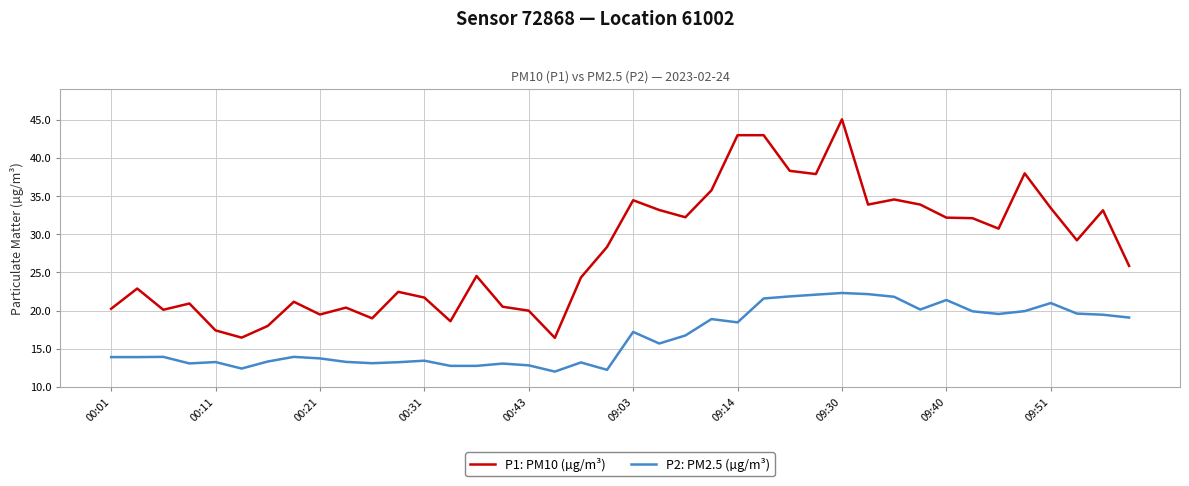

Which series has the widest spread of values?

P1: PM10 (µg/m³)